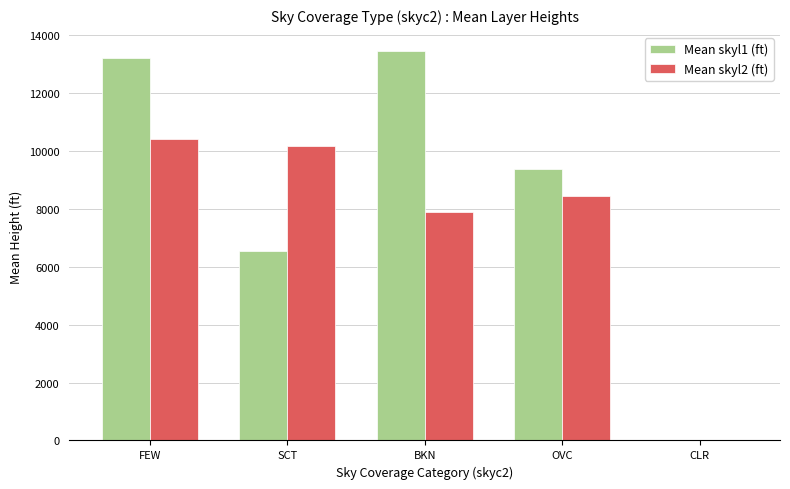

Which series has the largest range (max minus min)?

Mean skyl1 (ft)